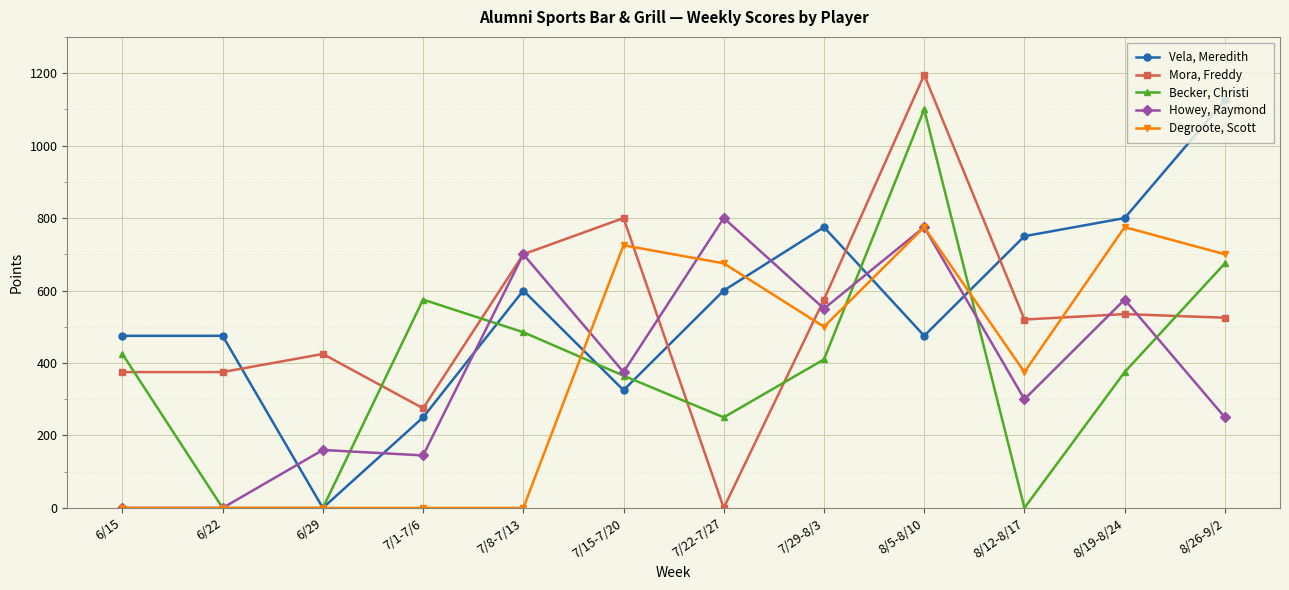

Between 8/5-8/10 and 8/12-8/17, which series saw the biggest shift?

Becker, Christi